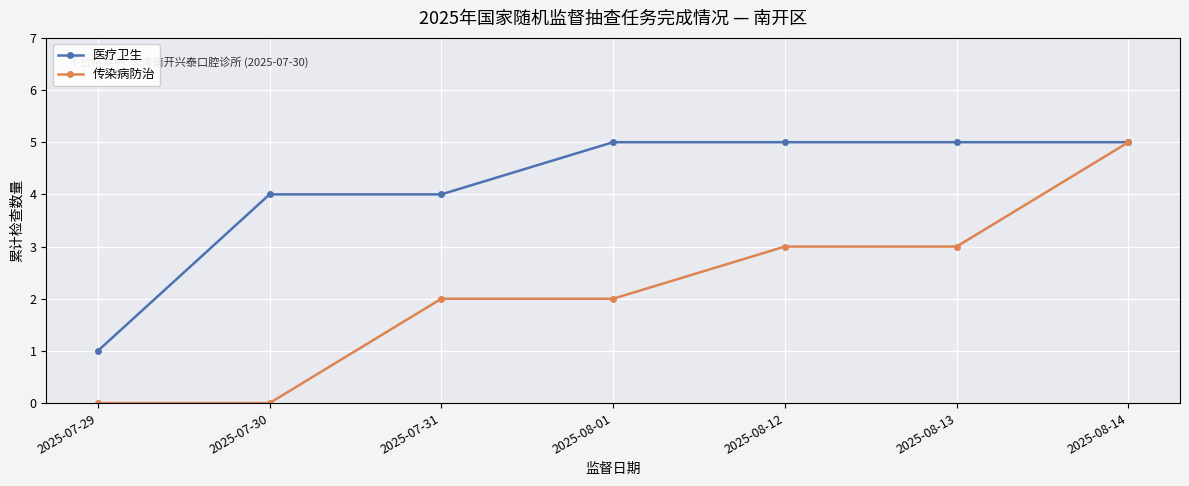

What is the maximum value shown in the chart?

5